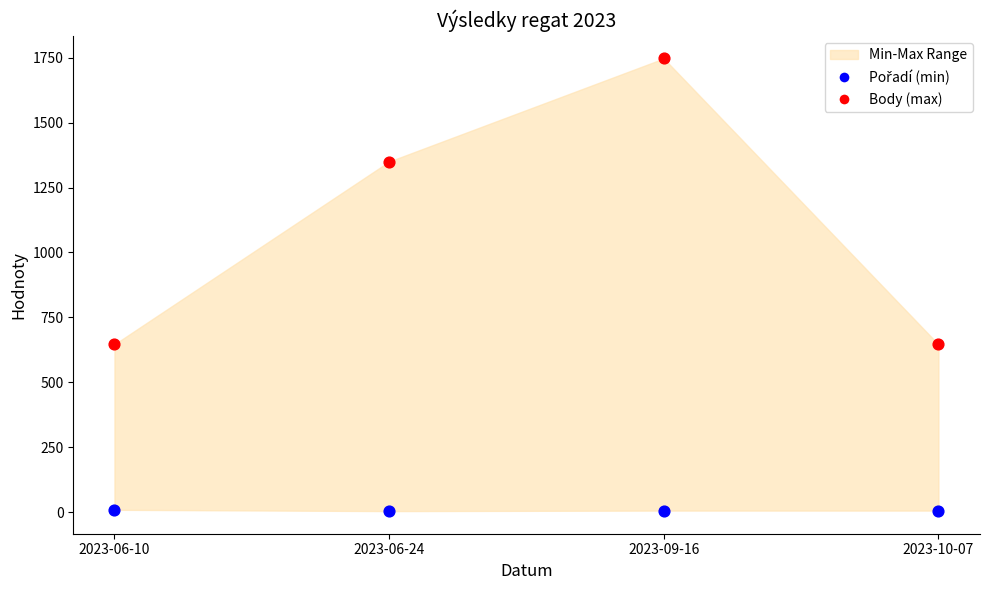

Which series contains the highest Y value?

Body (max)